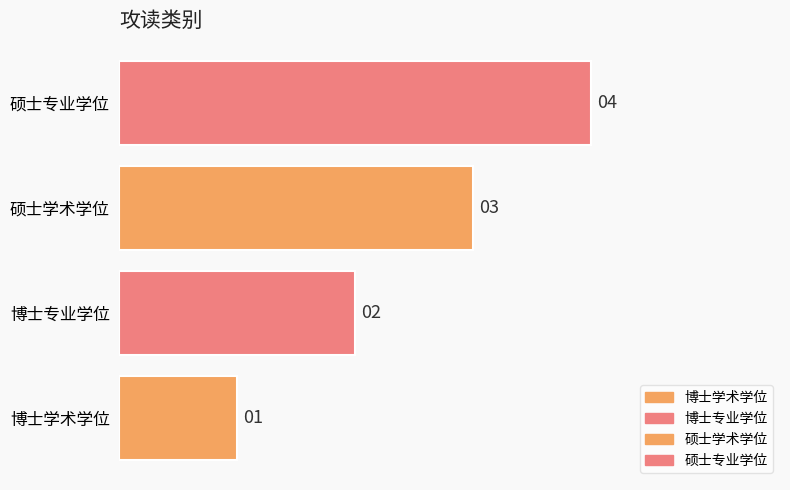

What is the difference between the maximum and minimum values?

3